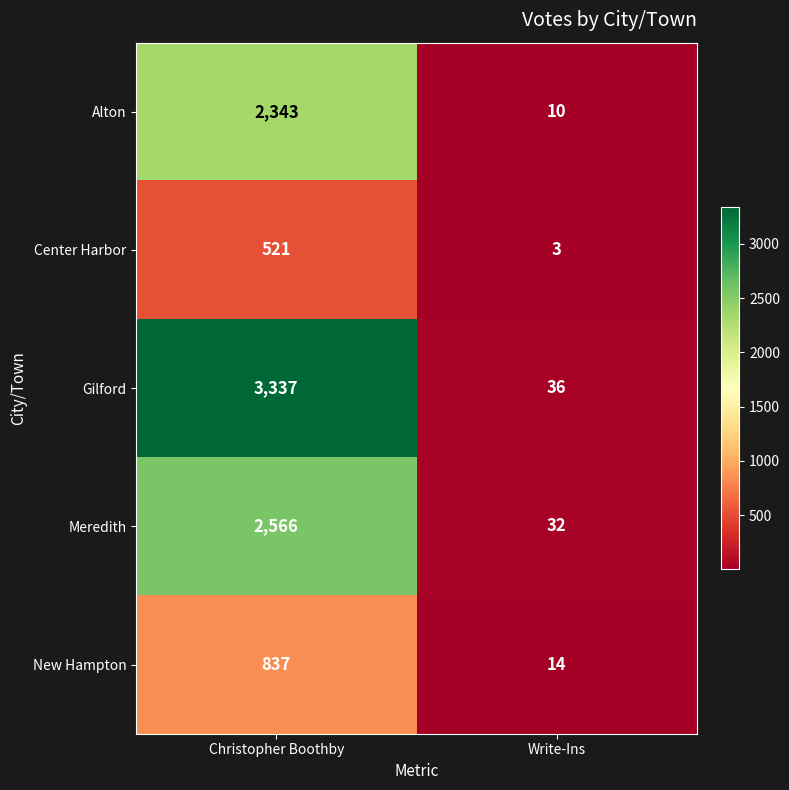

What is the smallest value displayed?

3